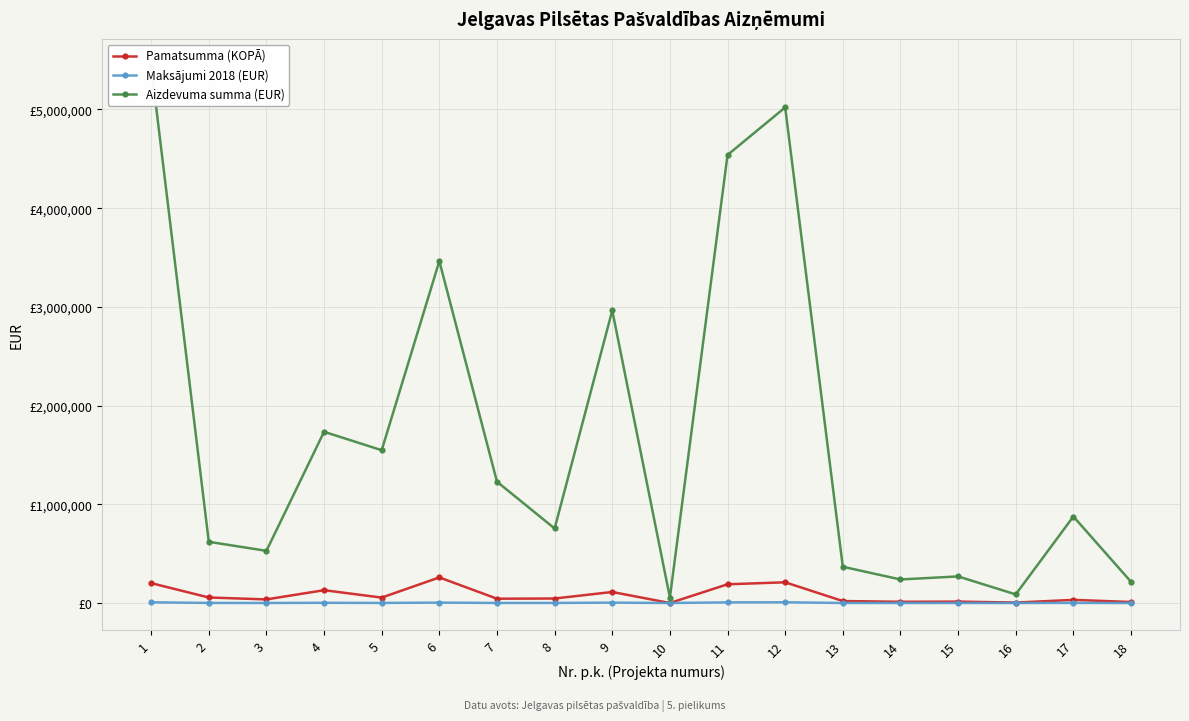

What is the difference between the highest and lowest values at 10?

55090.8